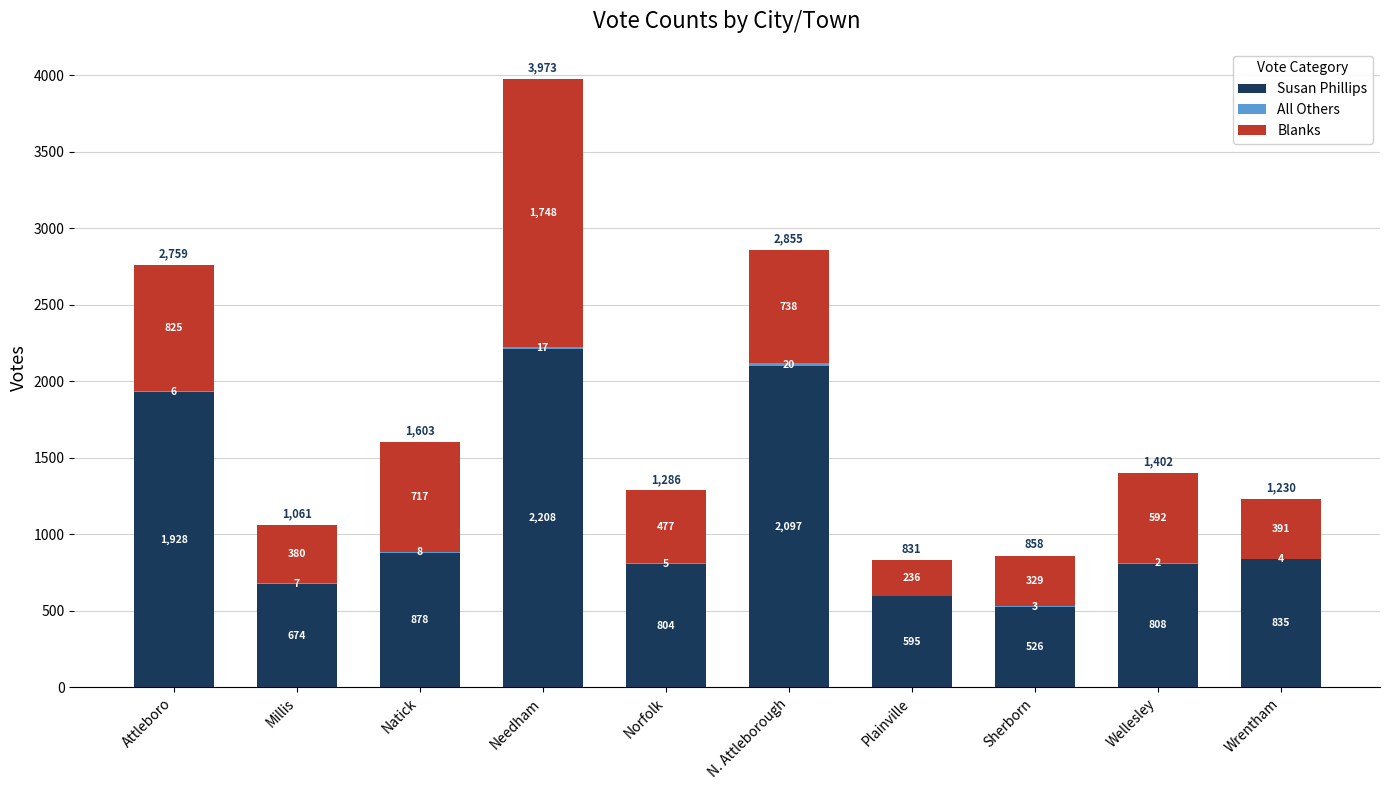

True or false: Susan Phillips has a value of 917 at Plainville.

False